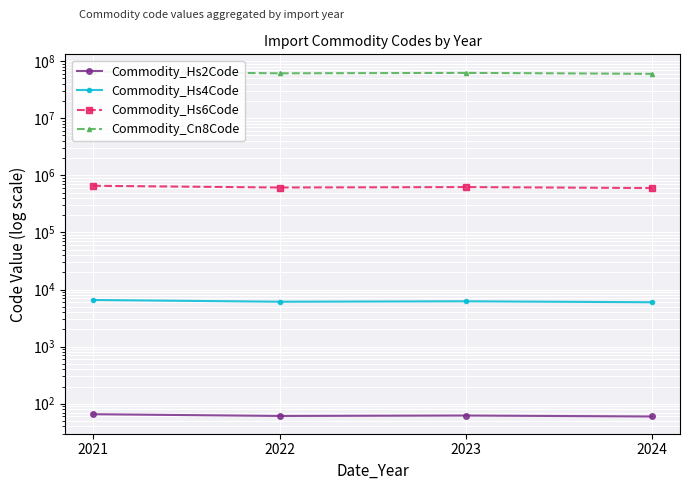

At which category is the sum across all series the highest?

2021